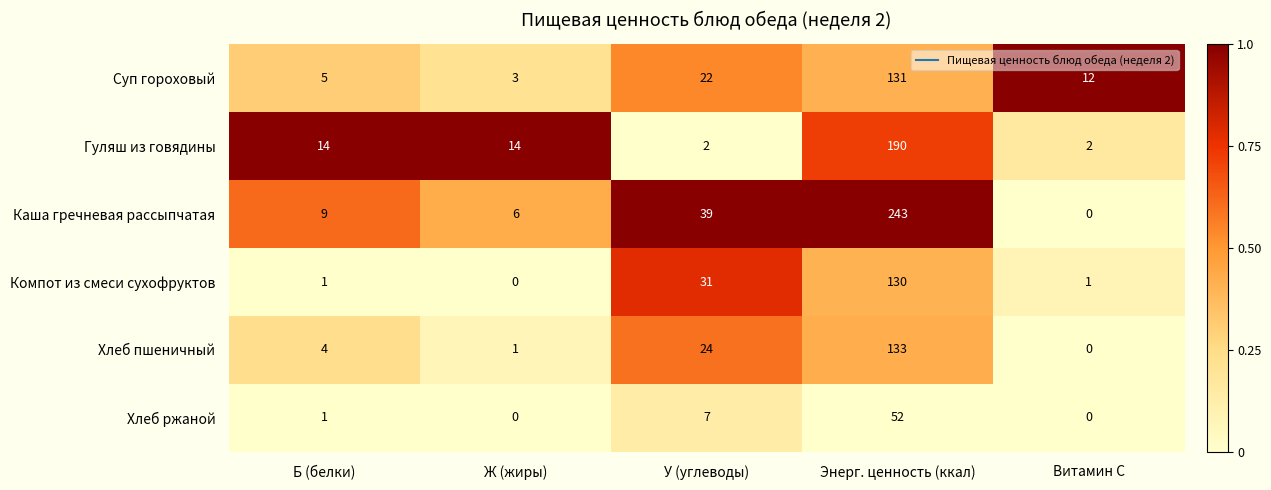

What is the difference between the second highest and minimum values in the Суп гороховый series?

19